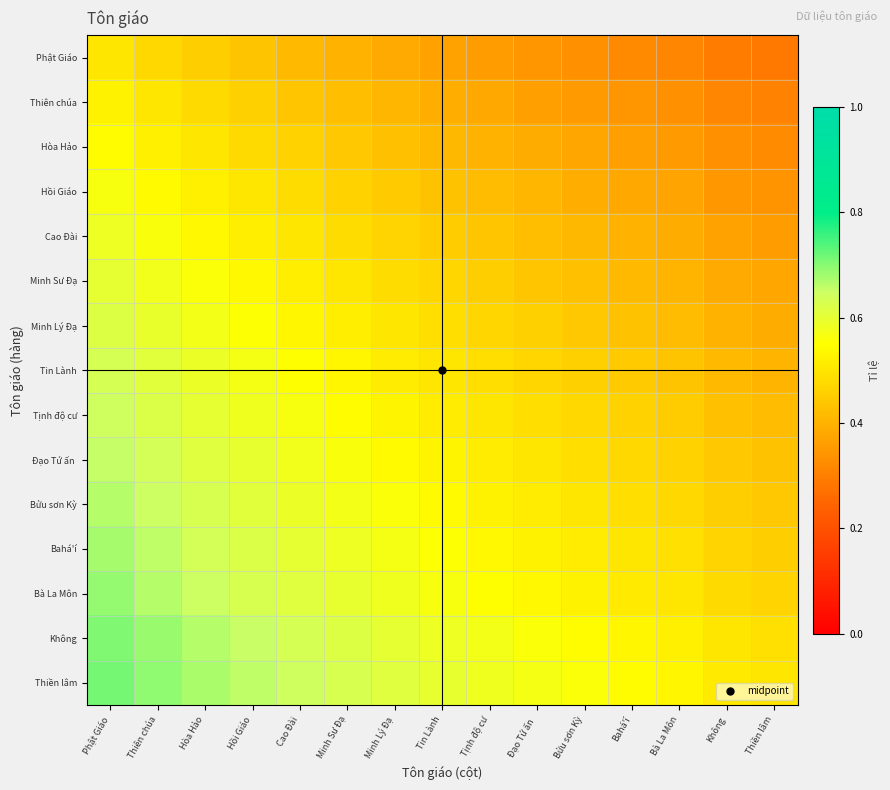

At how many categories does at least one series exceed 0?

15